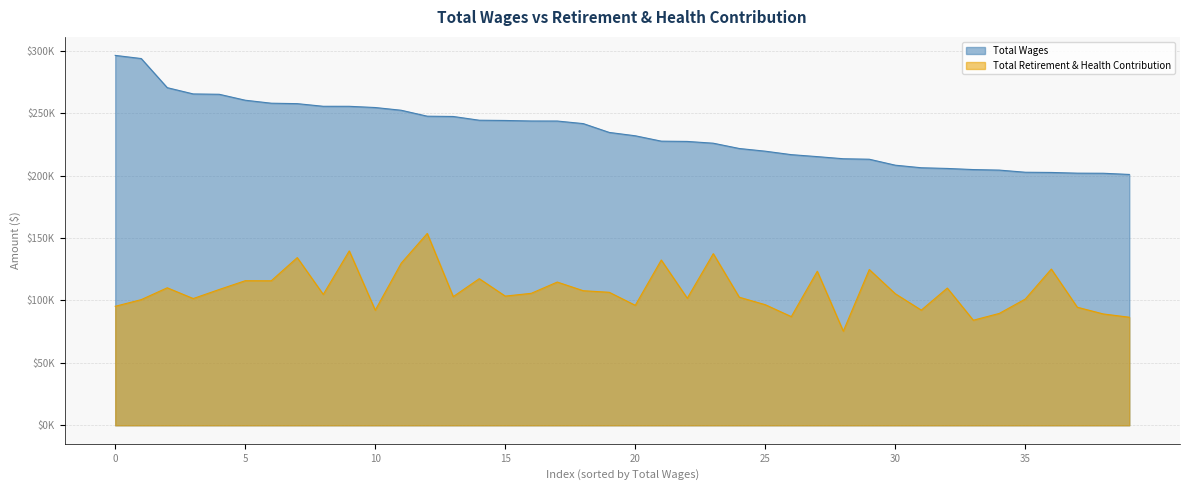

What is the label of the 6th point from the right?

34